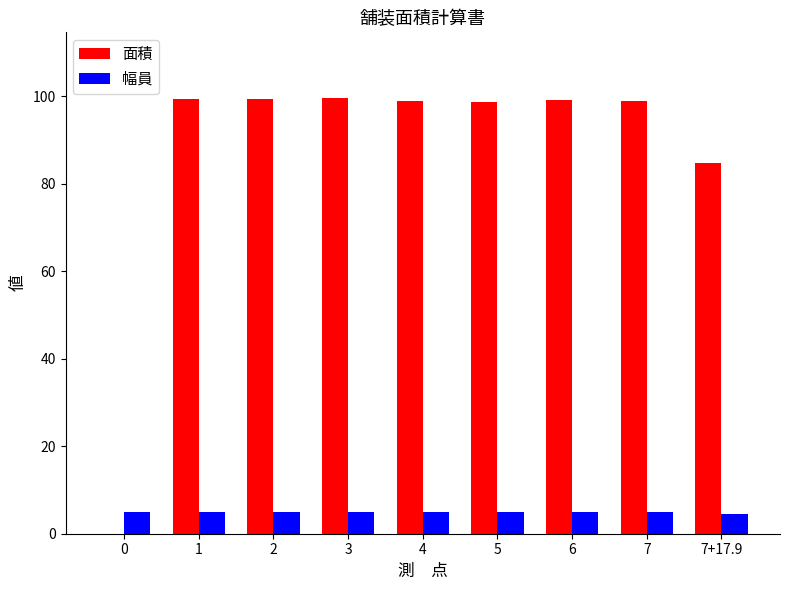

Is the value of 面積 at 7 greater than the value of 幅員 at 3?

Yes